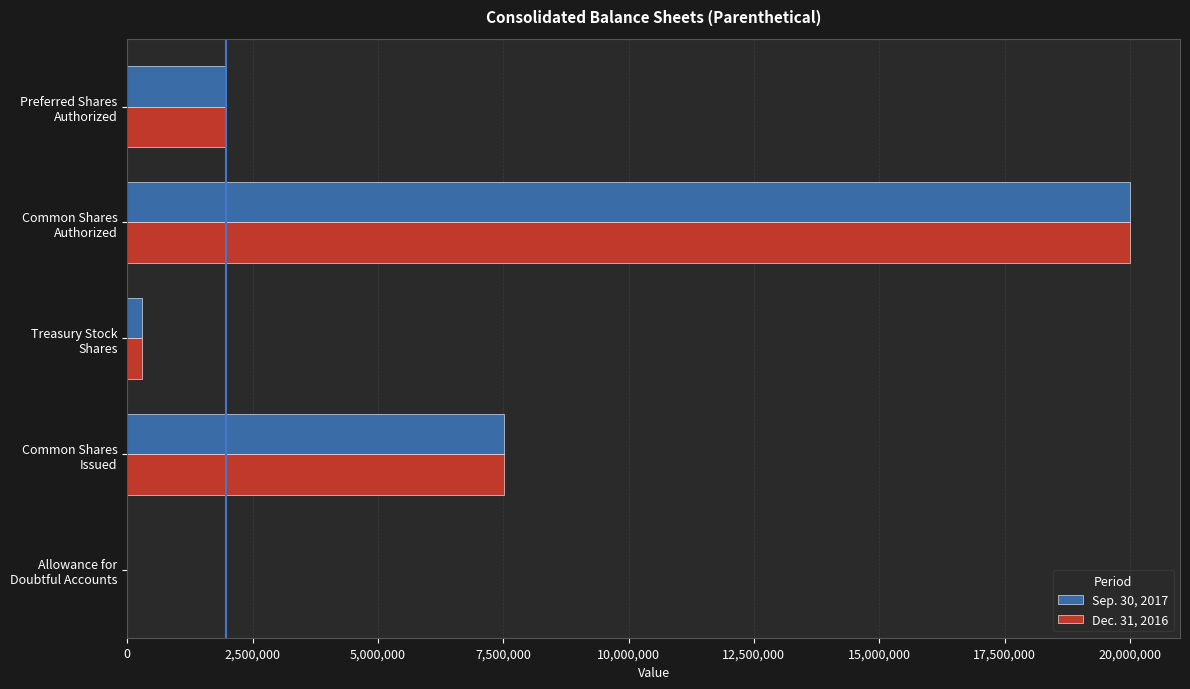

What is the maximum value shown in the chart?

20000000